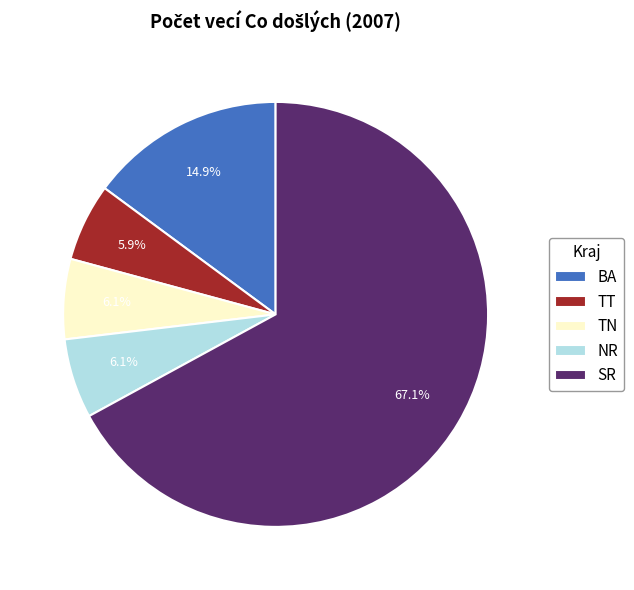

What is the ratio of the value at BA to the value at TN?

2.4